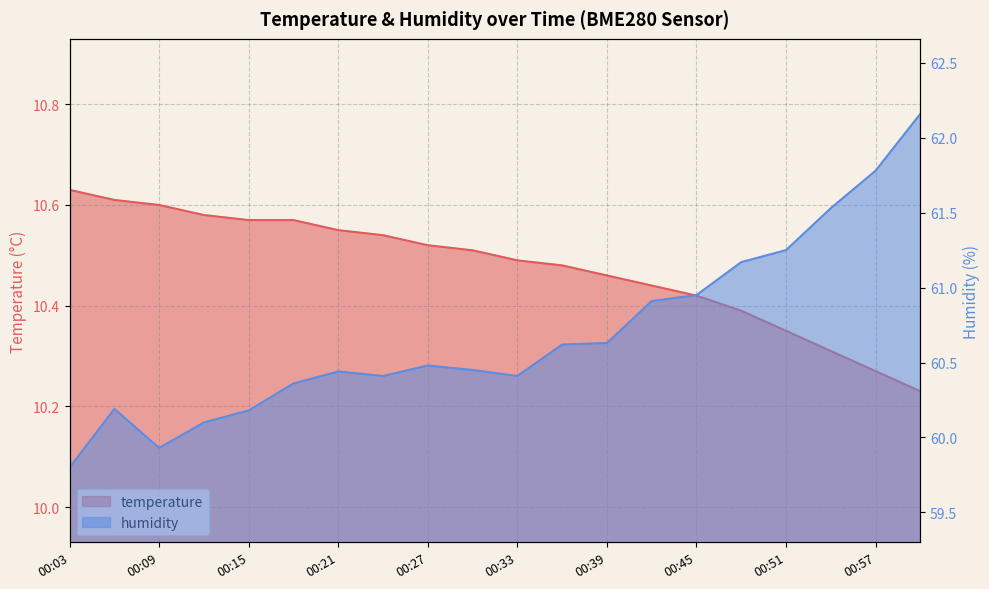

What is the value of the temperature point at the 13th from the left?

10.5